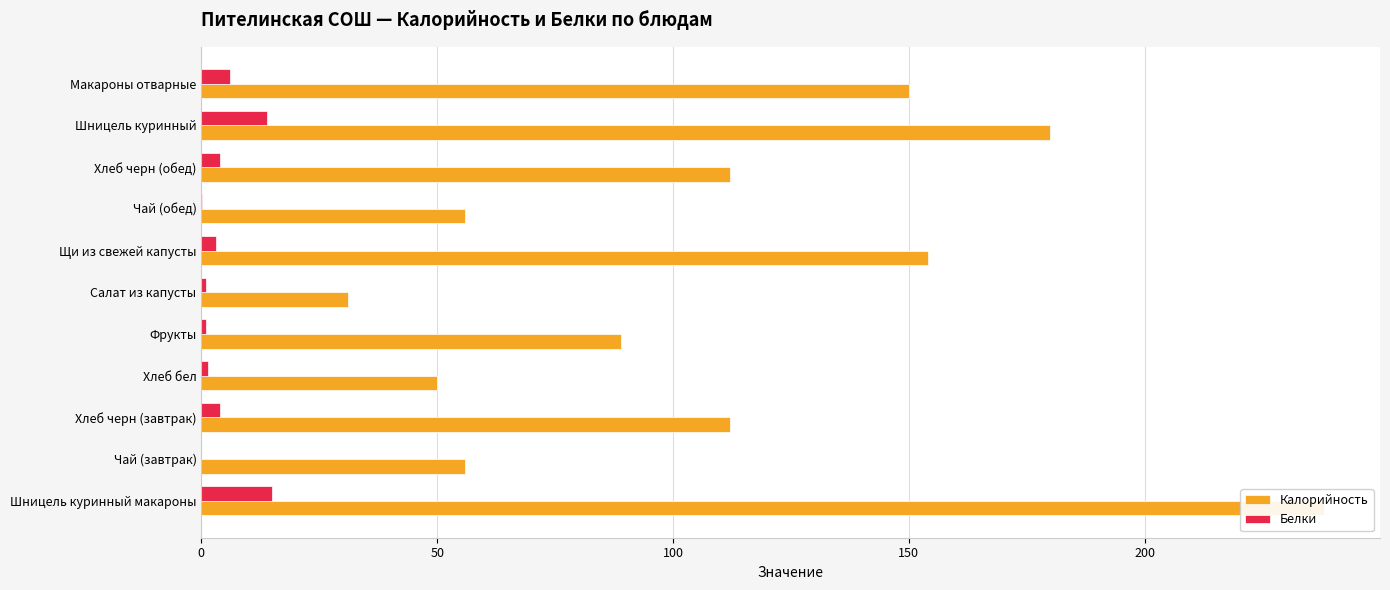

How many data points in Калорийность are less than 112?

5